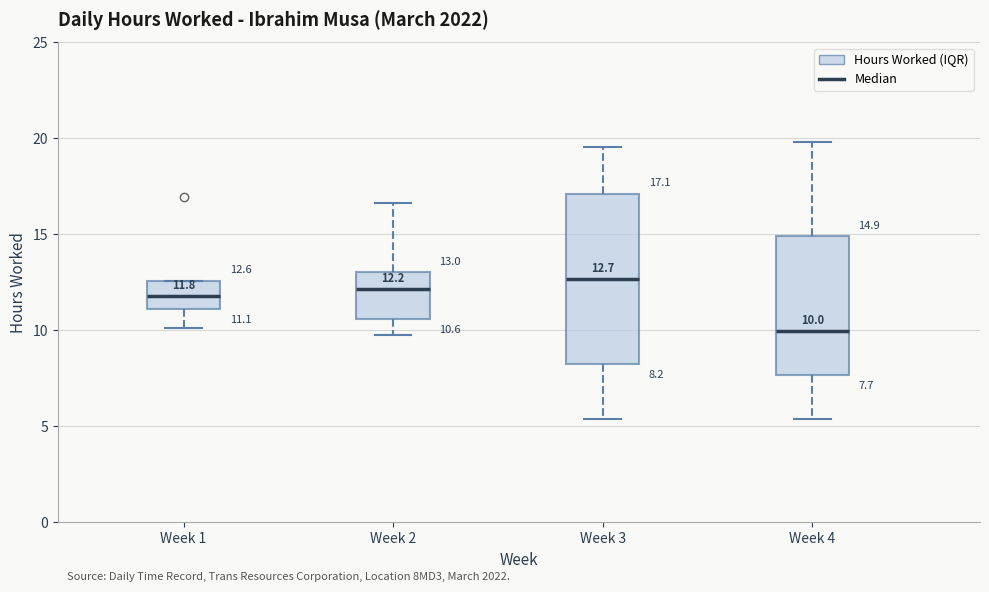

Which box's median line is the lowest?

Week 4